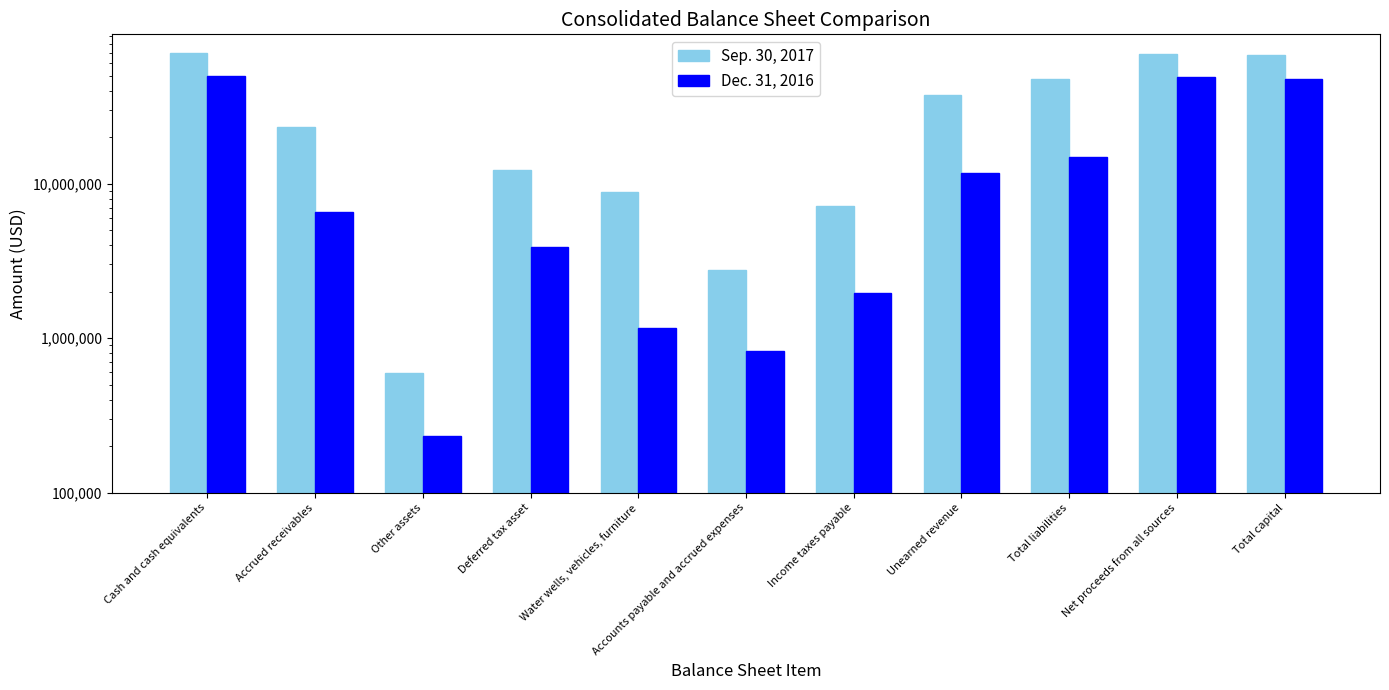

What is the maximum value for Sep. 30, 2017?

69496293